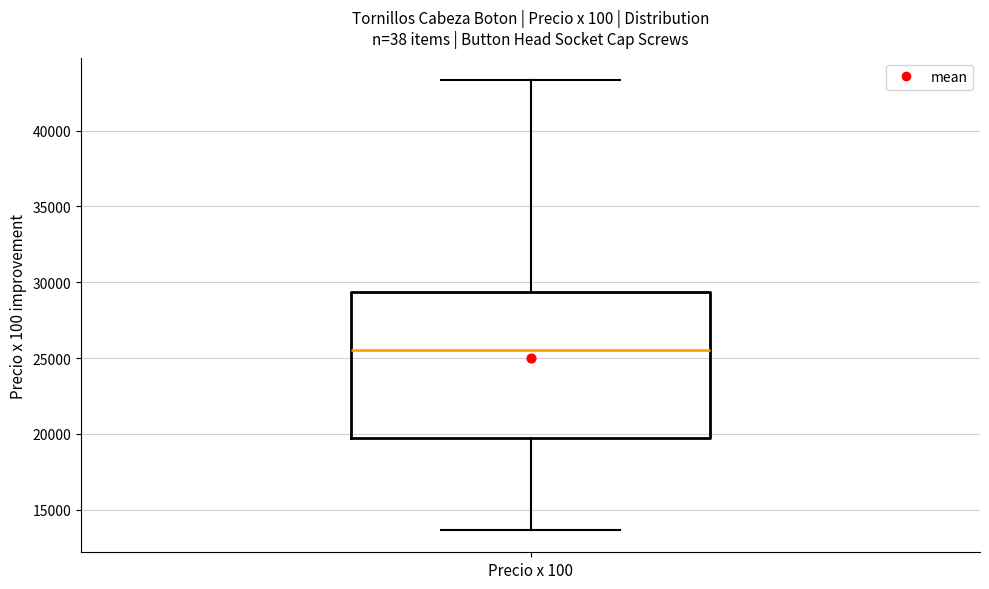

Read this box plot against the y-axis: the position of the median line, the range covered by the box, and the ends of both whiskers. The values are not printed on the chart, so give them approximately, as read against the axis.

median 25500, box 20000 to 29500, whiskers 13500 to 43500